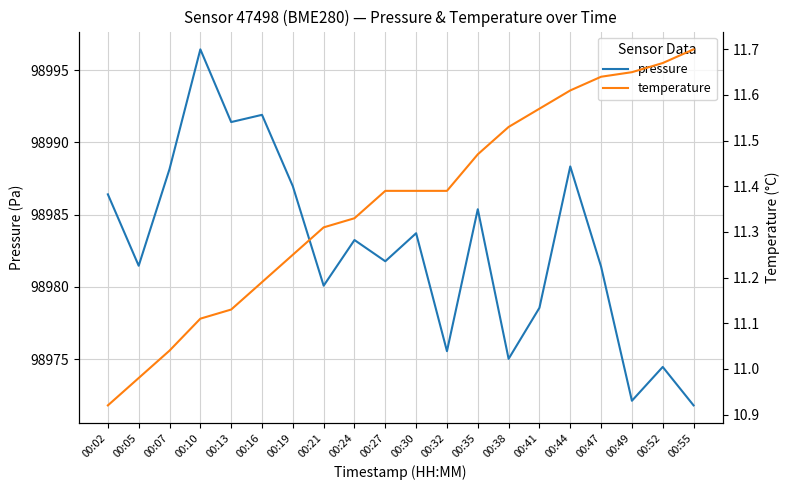

The temperature series shows 15.5 at 00:24. True or false?

False